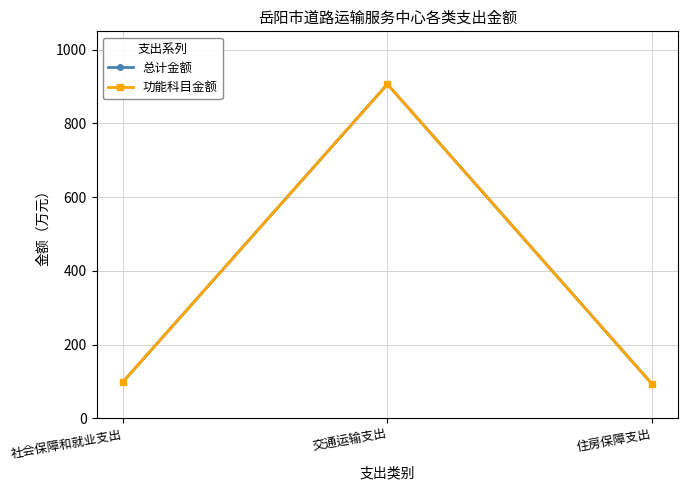

At how many categories does at least one series exceed 884?

1